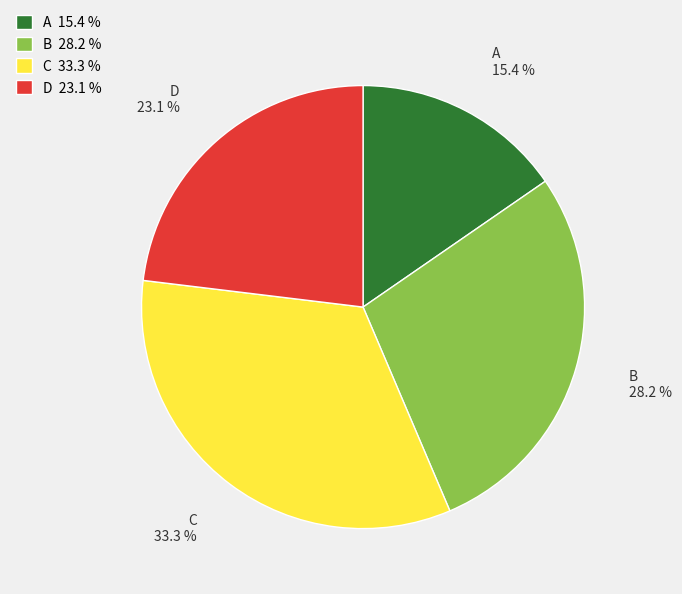

Which slice is the smallest?

A